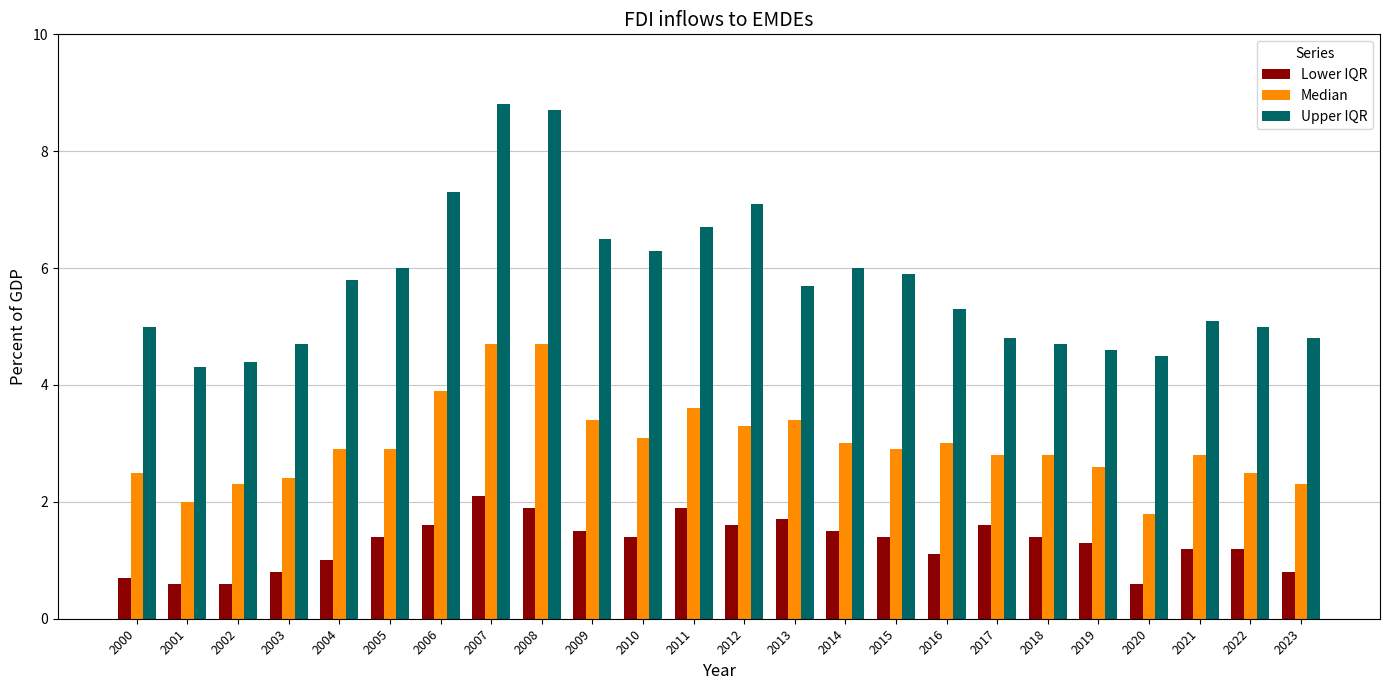

Reading left to right, what are all the values shown in this chart?

Lower IQR: 2000=0.7	2001=0.6	2002=0.6	2003=0.8	2004=1.0	2005=1.4	2006=1.6	2007=2.1	2008=1.9	2009=1.5	2010=1.4	2011=1.9	2012=1.6	2013=1.7	2014=1.5	2015=1.4	2016=1.1	2017=1.6	2018=1.4	2019=1.3	2020=0.6	2021=1.2	2022=1.2	2023=0.8
Median: 2000=2.5	2001=2.0	2002=2.3	2003=2.4	2004=2.9	2005=2.9	2006=3.9	2007=4.7	2008=4.7	2009=3.4	2010=3.1	2011=3.6	2012=3.3	2013=3.4	2014=3.0	2015=2.9	2016=3.0	2017=2.8	2018=2.8	2019=2.6	2020=1.8	2021=2.8	2022=2.5	2023=2.3
Upper IQR: 2000=5.0	2001=4.3	2002=4.4	2003=4.7	2004=5.8	2005=6.0	2006=7.3	2007=8.8	2008=8.7	2009=6.5	2010=6.3	2011=6.7	2012=7.1	2013=5.7	2014=6.0	2015=5.9	2016=5.3	2017=4.8	2018=4.7	2019=4.6	2020=4.5	2021=5.1	2022=5.0	2023=4.8